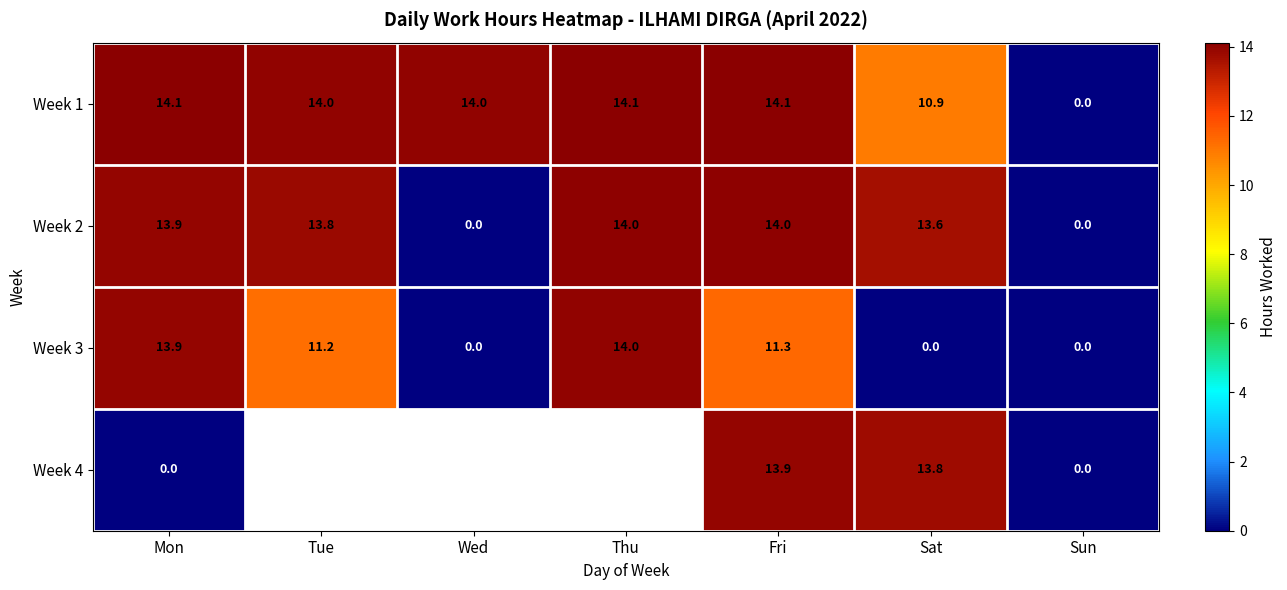

What is the average value of the Week 2 series?

9.9